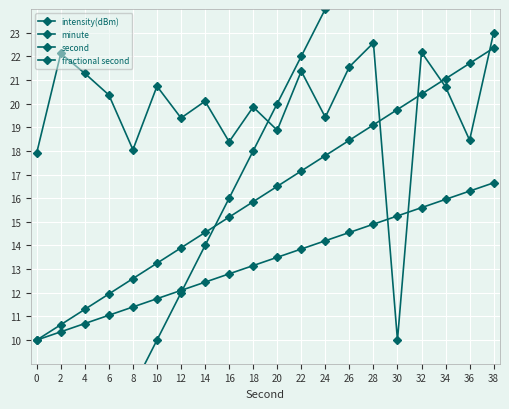

What is the value of the second point at the 17th from the left?

32.0